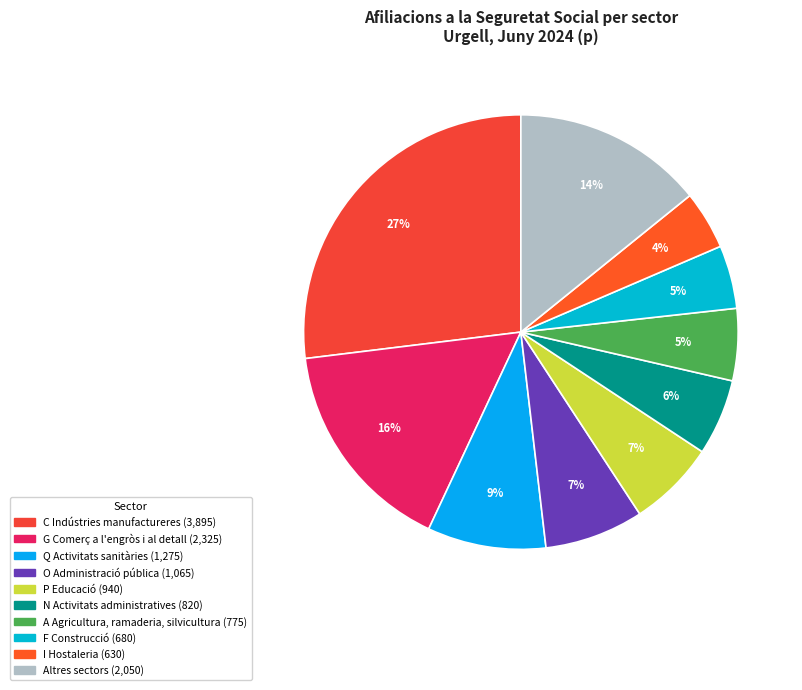

How many slices are in this pie chart?

10